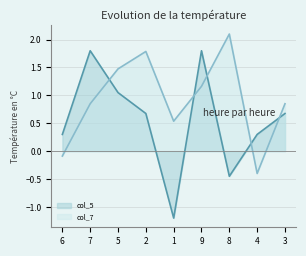

How many distinct data groups are displayed?

2